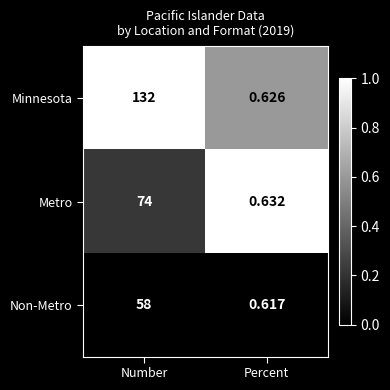

Where is Metro nearest to the value 37?

Percent